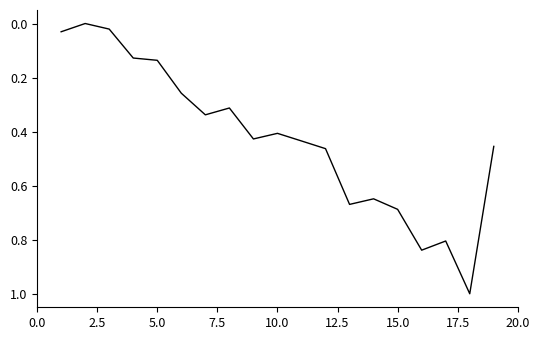

What is the difference between the maximum and minimum values?

1.0